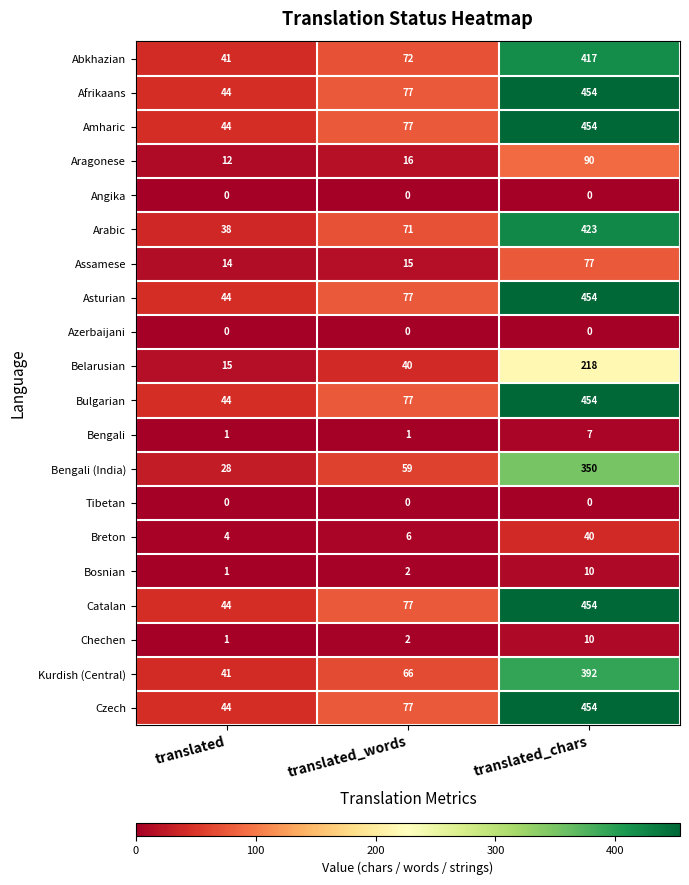

The Bulgarian series shows 77 at translated_words. True or false?

True